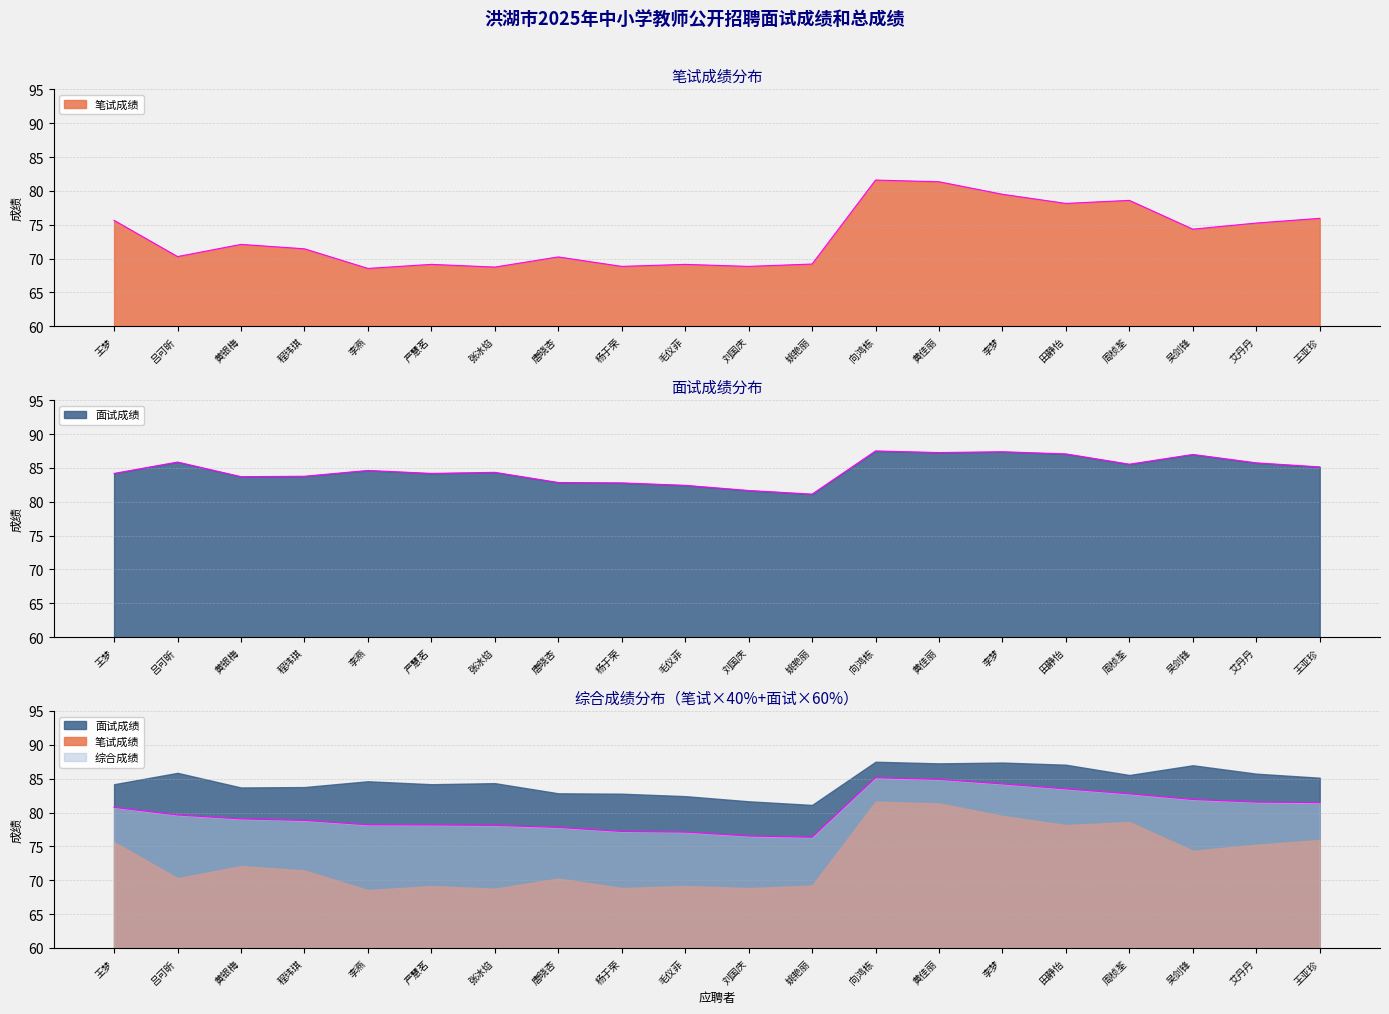

Which category has the highest value in the 笔试成绩 series?

向鸿栋